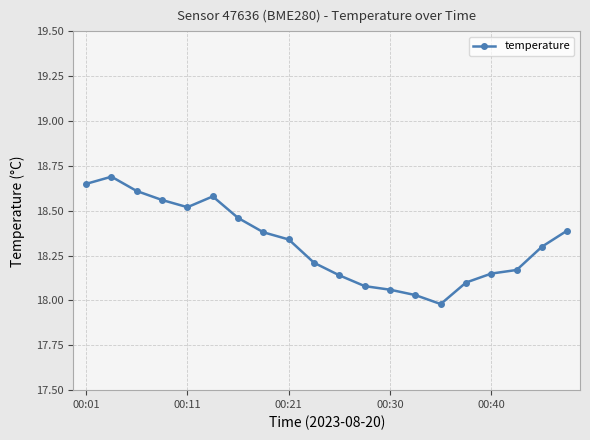

True or false: the data has more than 2 interior local peaks.

False